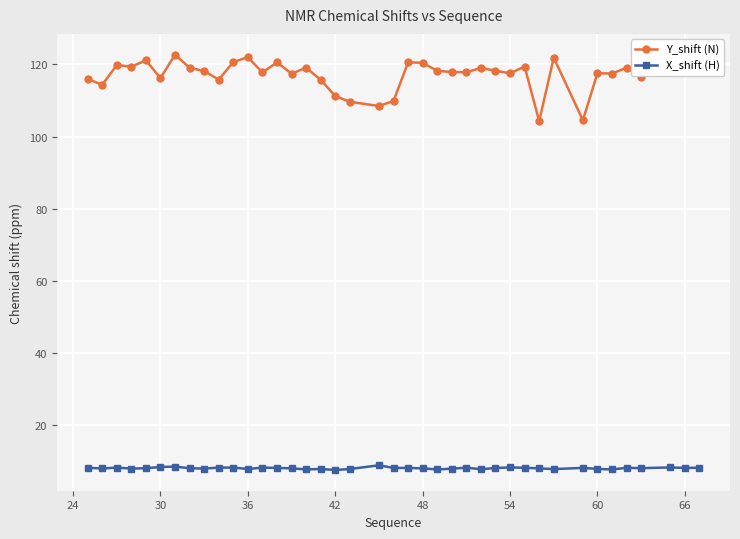

True or false: X_shift (H) and Y_shift (N) intersect in this chart.

False